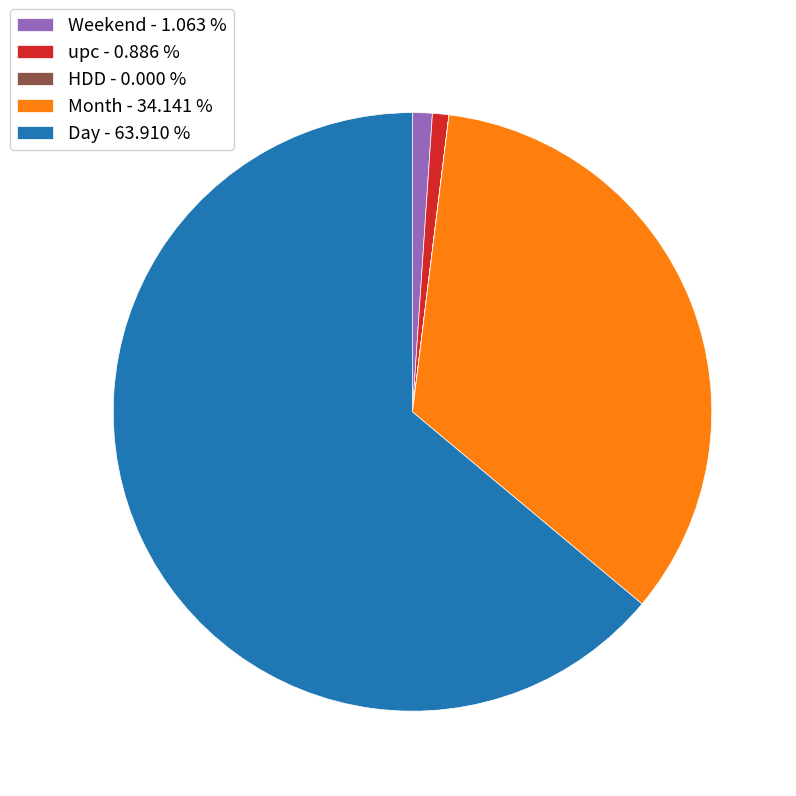

Which has a higher value, Day - 63.910 % or upc - 0.886 %?

Day - 63.910 %